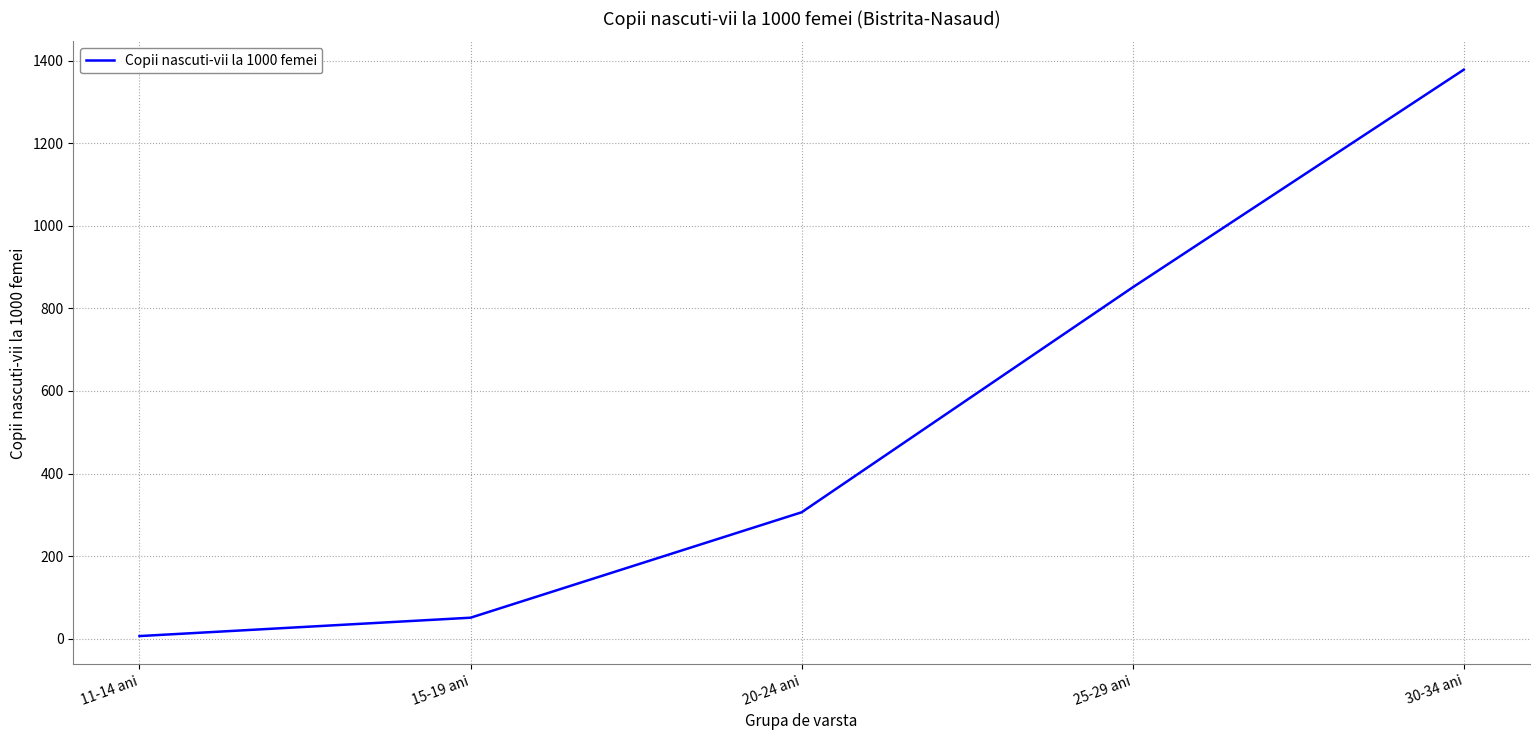

The value at 30-34 ani is 532.0. True or false?

False